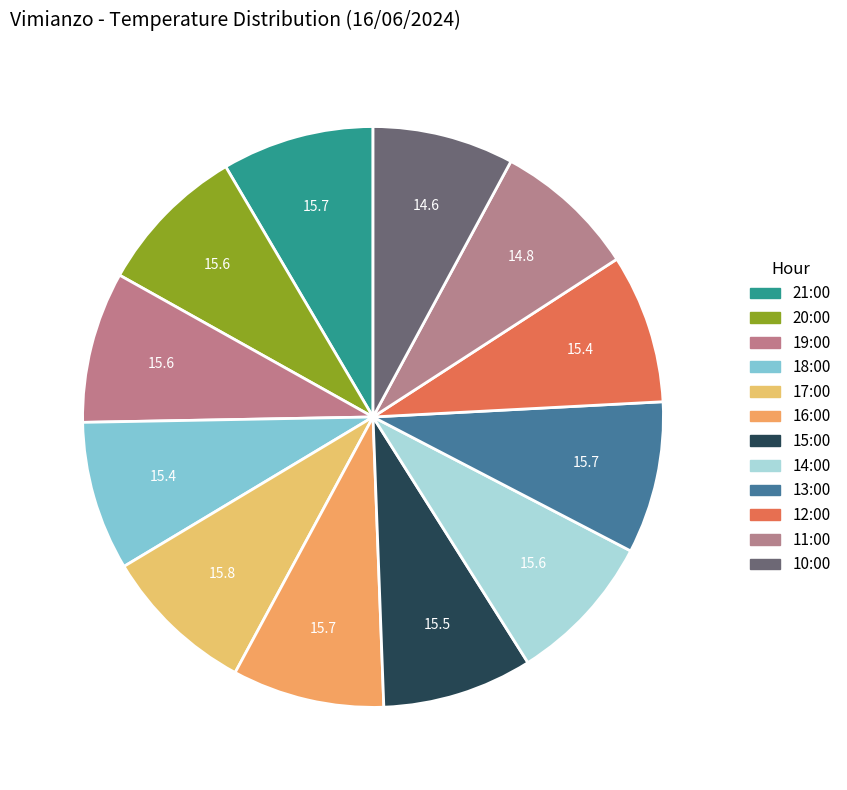

Does 14:00 account for over 50% of the chart?

No